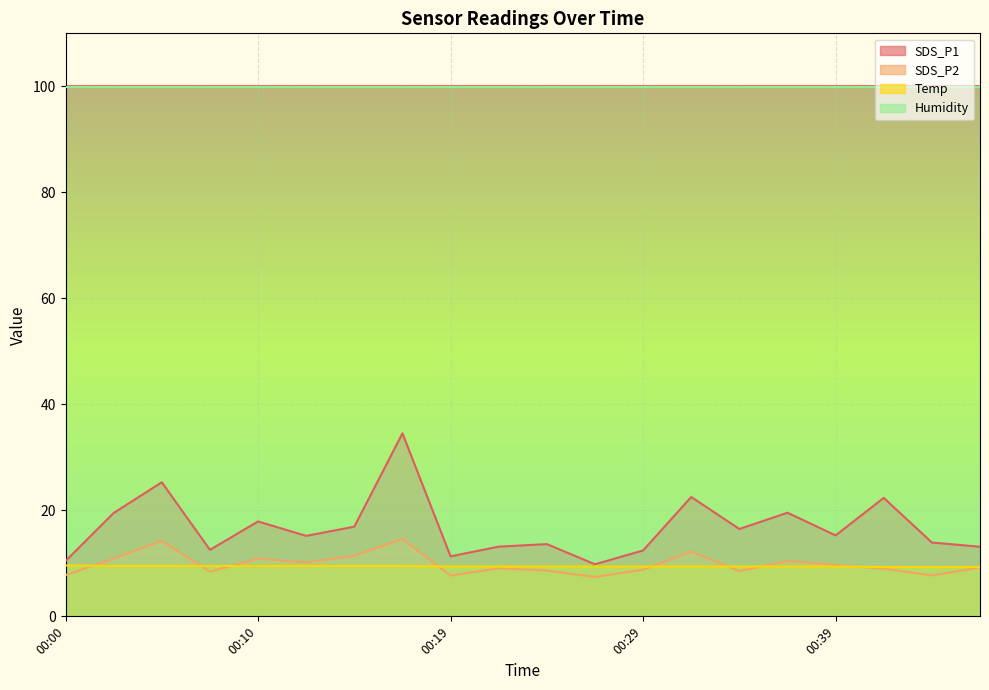

At which category does SDS_P1 reach its first local peak?

00:05